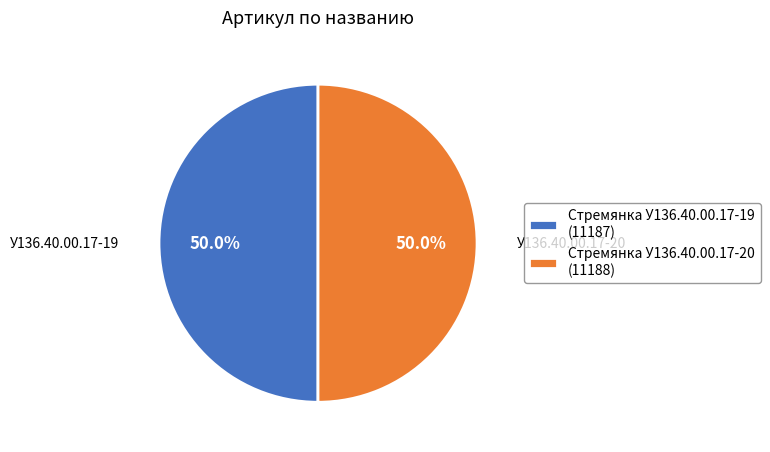

What is the ratio of the value at Стремянка У136.40.00.17-19 (11187) to the value at Стремянка У136.40.00.17-20 (11188)?

1.0